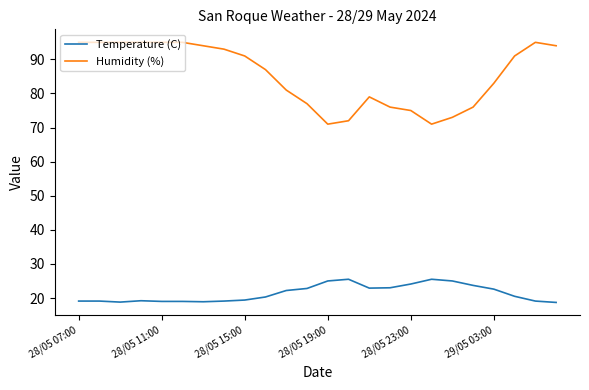

True or false: Humidity (%) and Temperature (C) intersect in this chart.

False